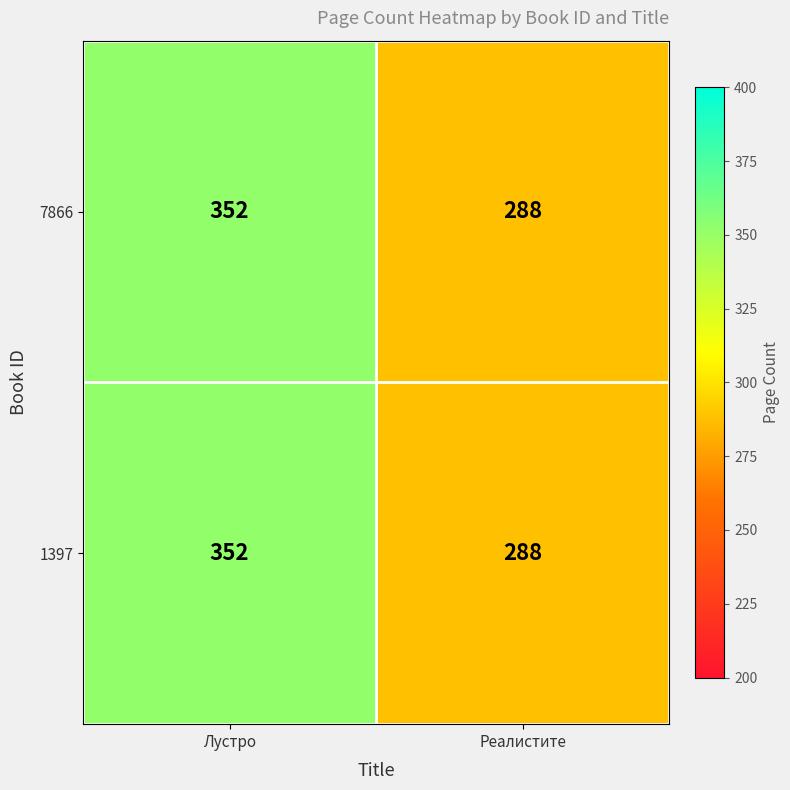

What is the minimum value shown in the chart?

288